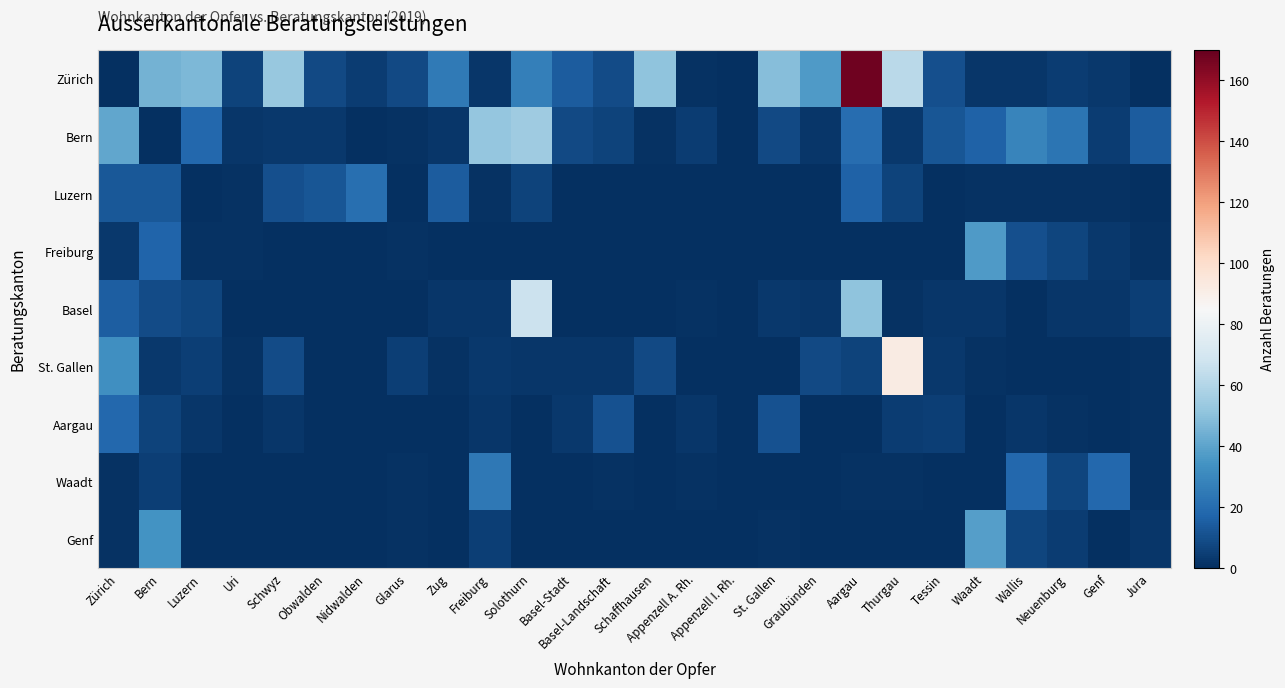

Which label corresponds to the smallest value in the chart?

Zürich